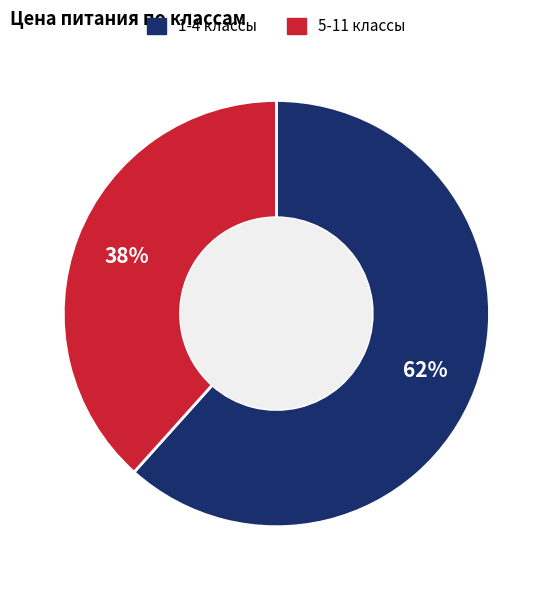

Does 5-11 классы account for over 50% of the chart?

No